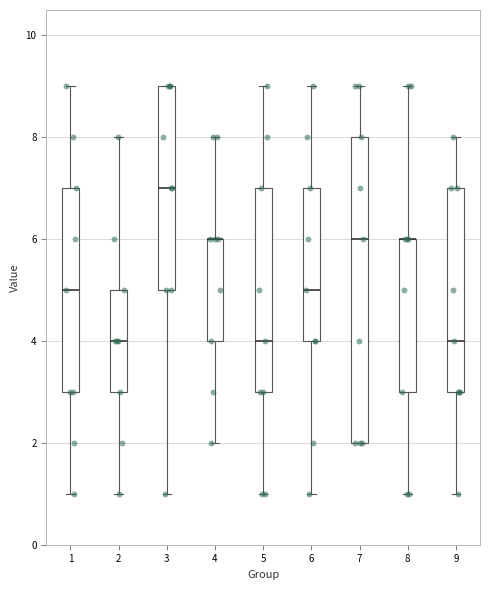

Which box is the tallest, from its lower edge to its upper edge?

7